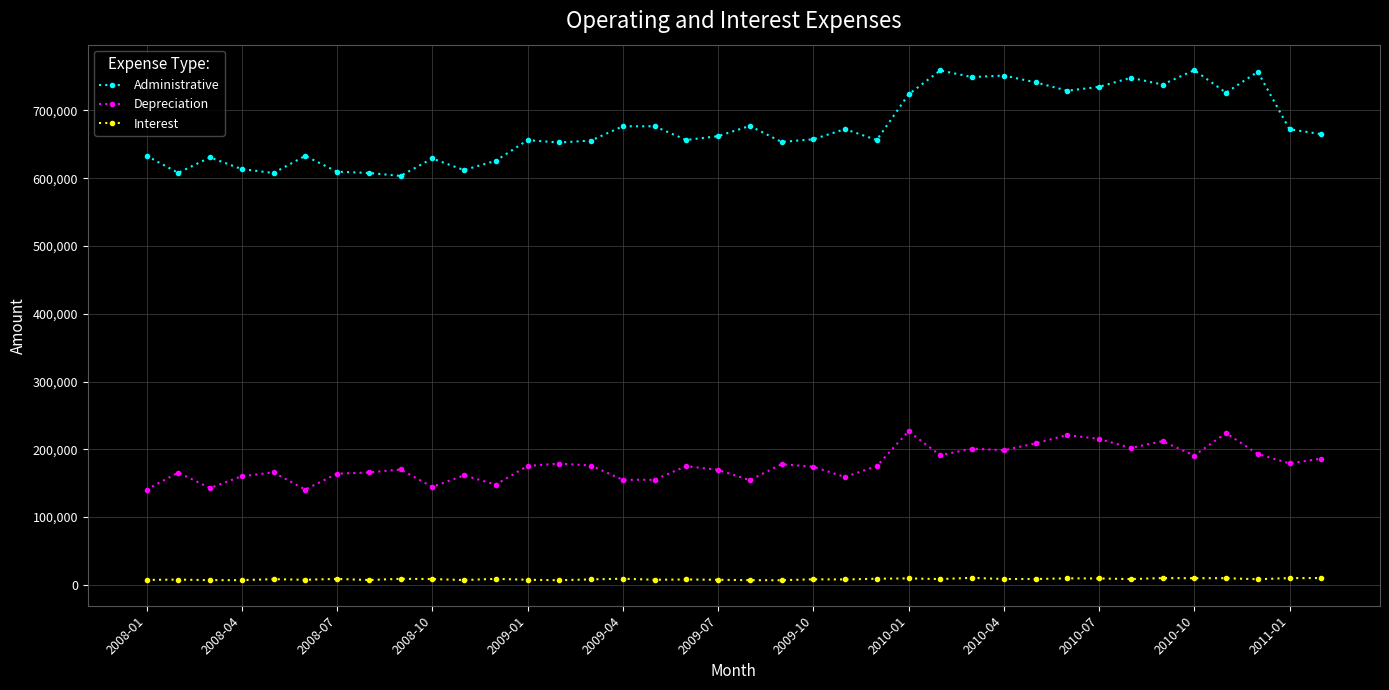

List the series in order of their peak value, highest first.

Administrative, Depreciation, Interest